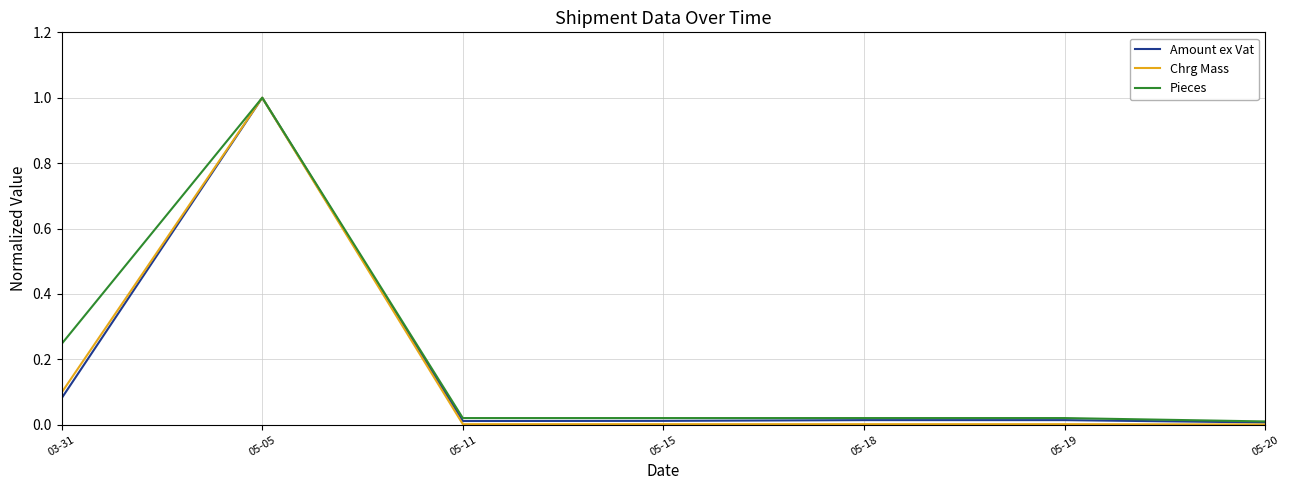

What position from the left is 05-05?

2